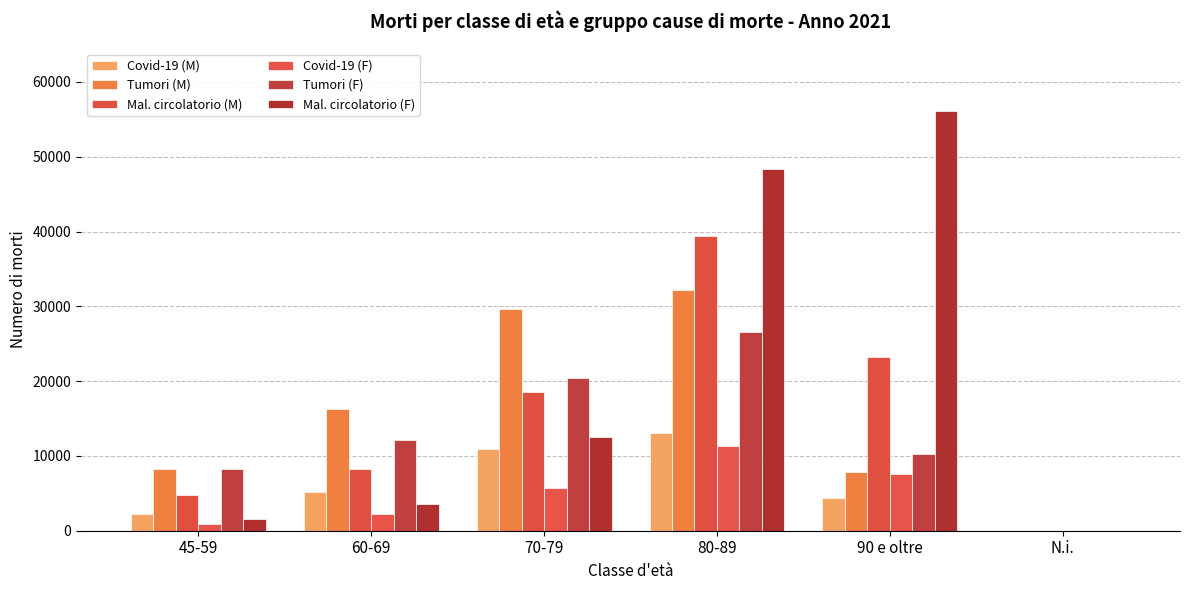

What is the label of the 2nd bar from the left?

60-69